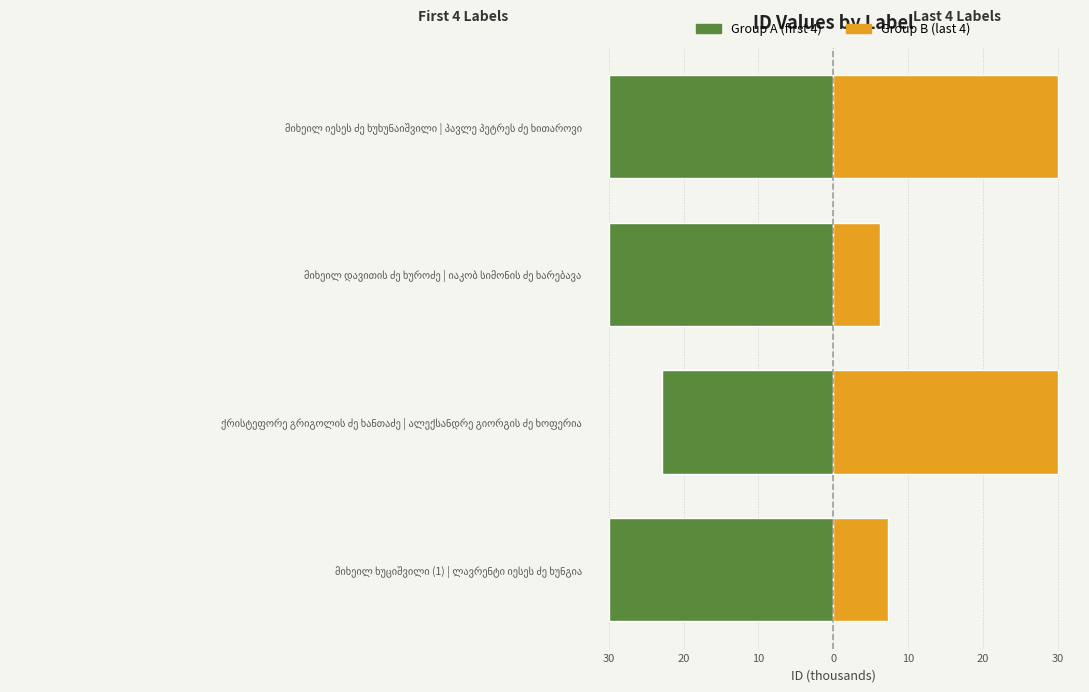

Reading left to right, transcribe all the data shown in this chart.

Group A (first 4): -29.9	-22.8	-29.9	-29.9
Group B (last 4): 7.3	29.9	6.2	29.9